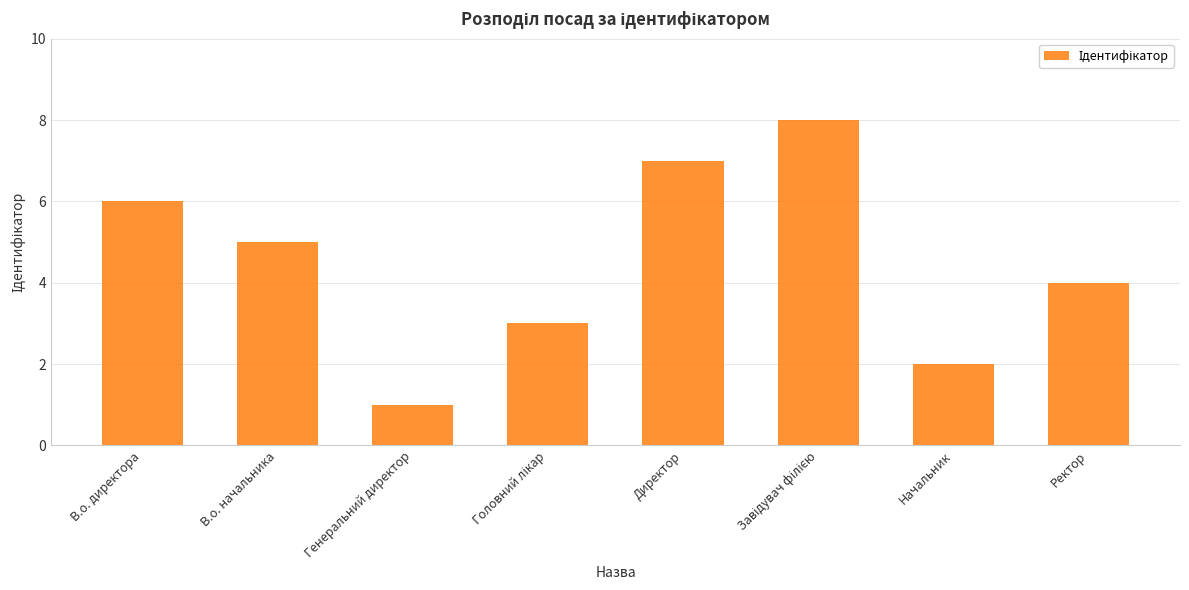

What is the label of the 1st bar from the left?

В.о. директора